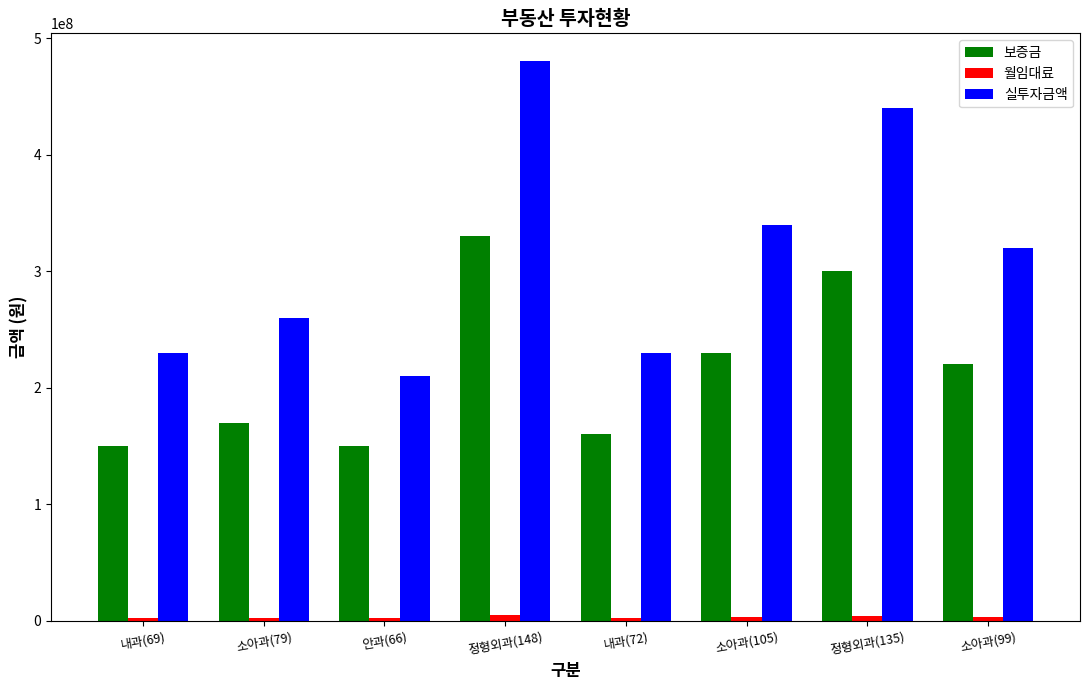

The value of 실투자금액 at 정형외과(135) is 263949847. True or false?

False